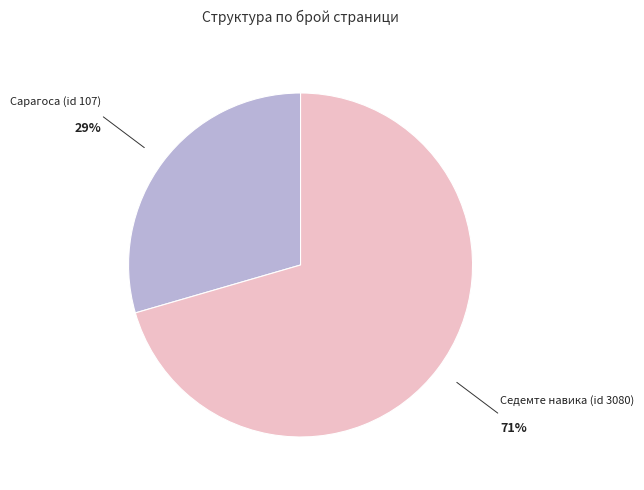

Is it true that Седемте навика (id 3080) is 71% of the pie?

True